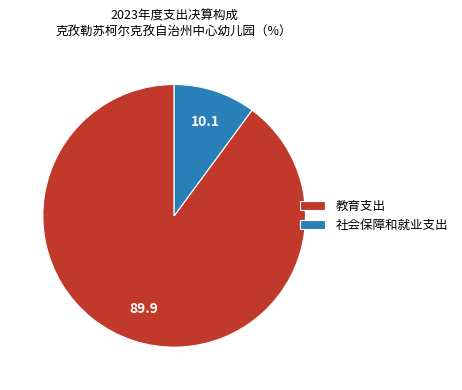

Combined, do 教育支出 and 社会保障和就业支出 account for over 50%?

Yes